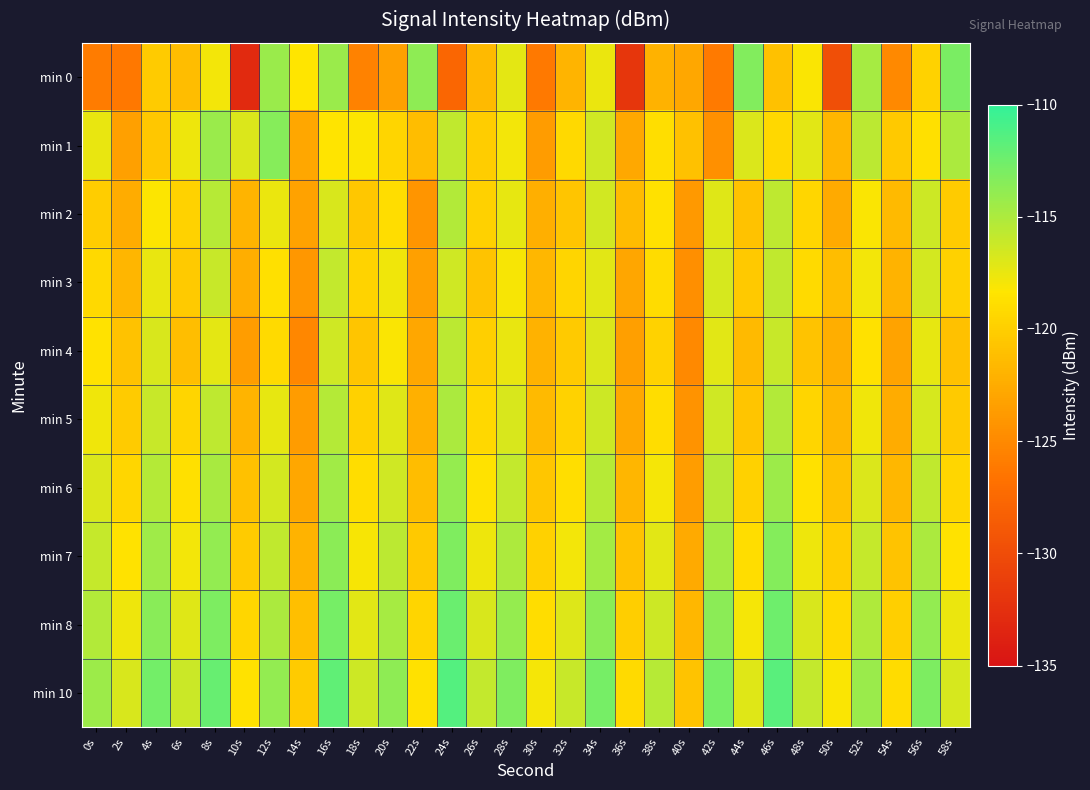

What is the greatest value displayed?

-111.4